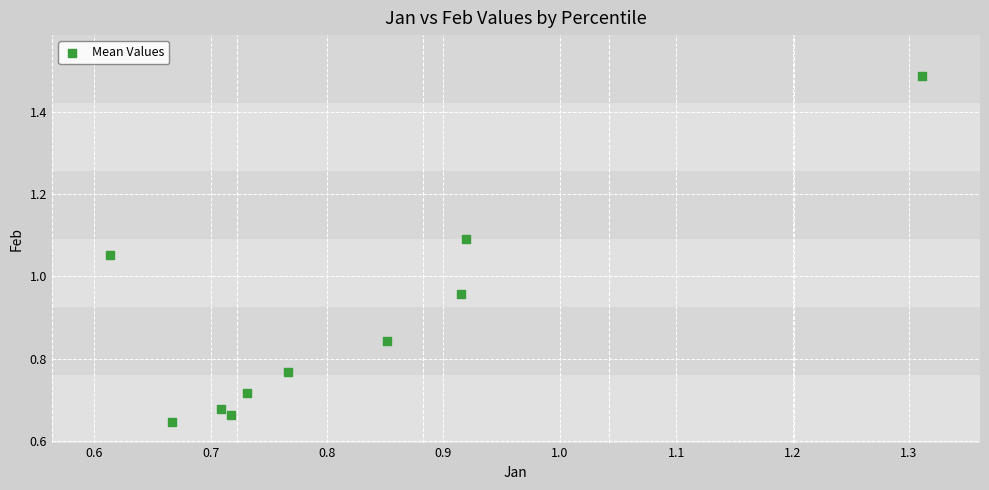

What is the average Y value?

0.9